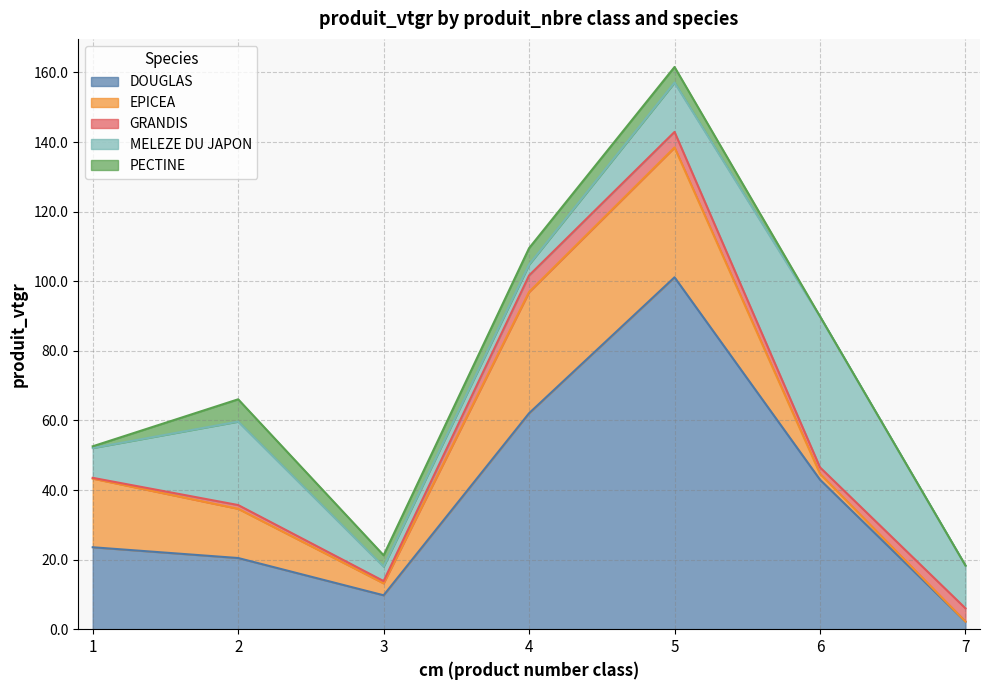

Reading left to right, list all the values displayed in this chart.

DOUGLAS: 23.5	20.5	9.8	62.1	101.1	43.0	2.2
EPICEA: 19.7	14.1	3.4	34.8	37.3	1.7	0.0
GRANDIS: 0.2	1.1	0.7	4.8	4.5	1.8	3.8
MELEZE DU JAPON: 8.6	24.0	4.2	3.1	14.2	43.4	12.3
PECTINE: 0.5	6.4	3.2	4.7	4.5	0.0	0.0